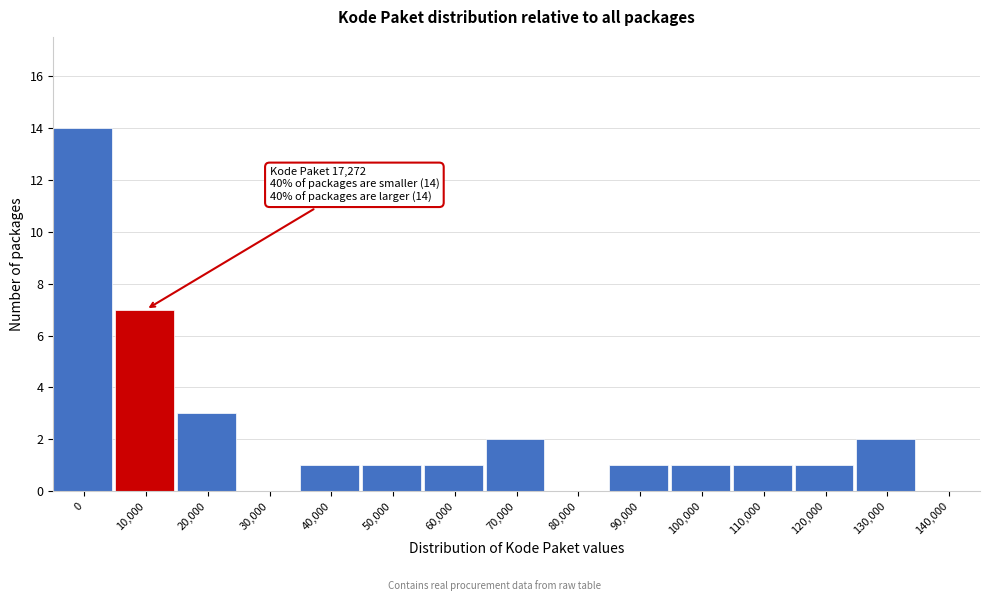

Reading right to left, list all the values displayed in this chart.

140,000=0	130,000=2	120,000=1	110,000=1	100,000=1	90,000=1	80,000=0	70,000=2	60,000=1	50,000=1	40,000=1	30,000=0	20,000=3	10,000=7	0=14